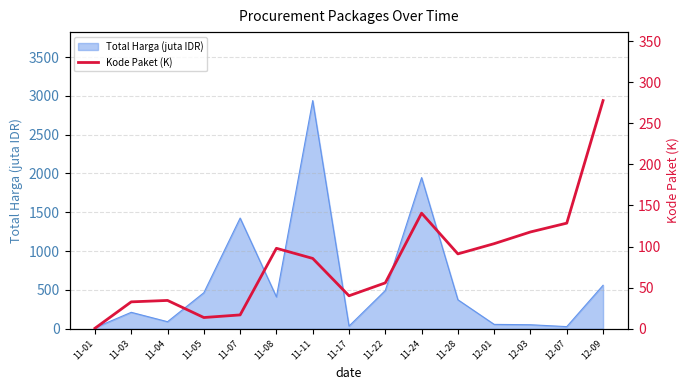

Where is the data nearest to the value 139?

11-24